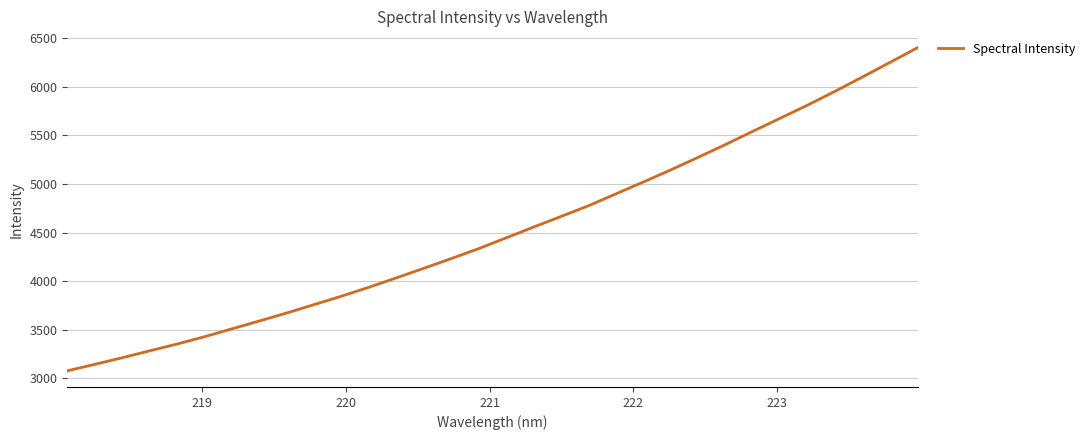

What is the minimum value shown in the chart?

3077.5